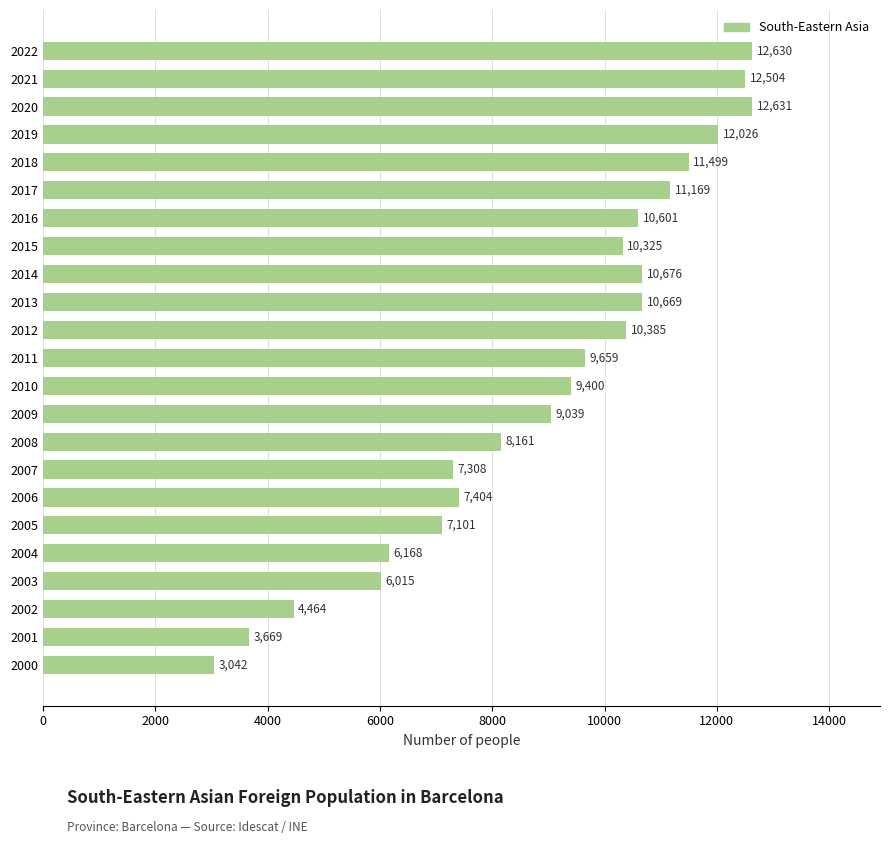

The chart shows a value of 12853 at 2009. True or false?

False